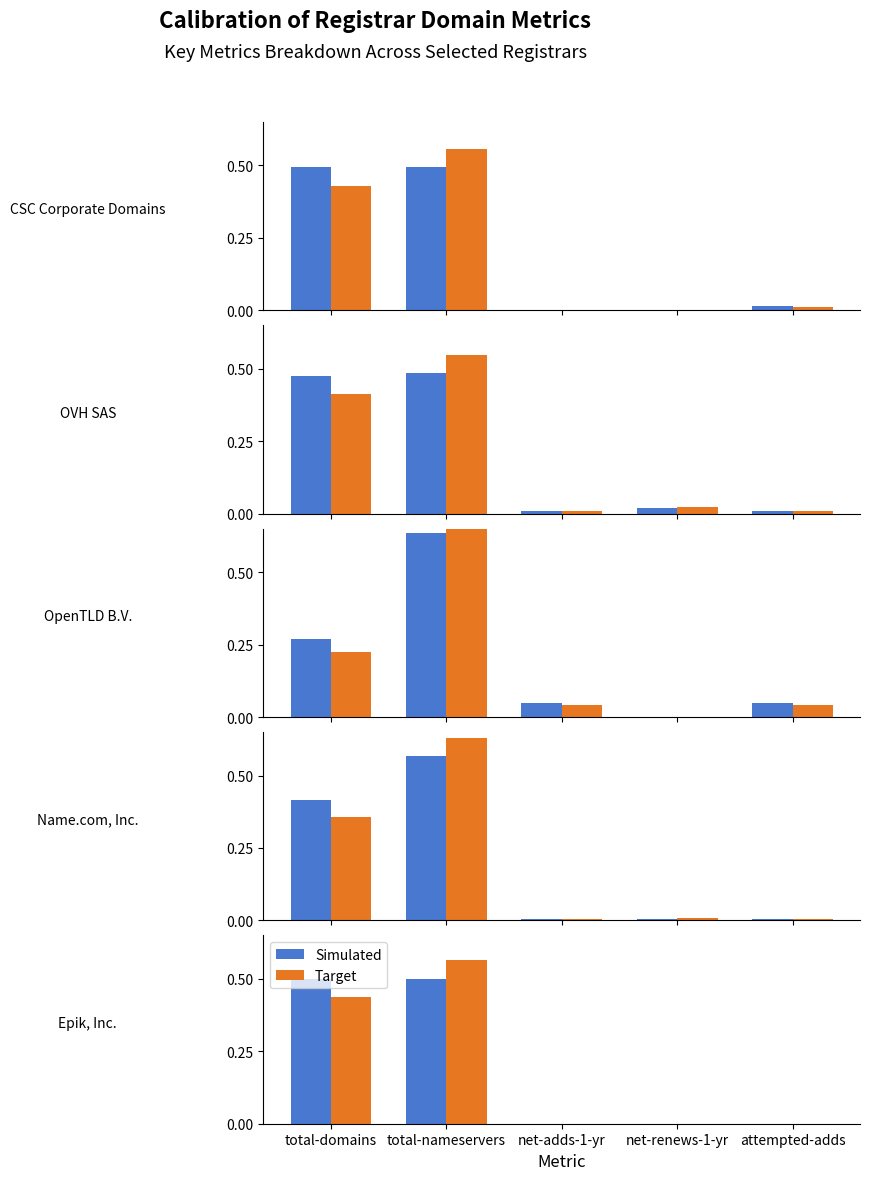

What is the label of the 1st bar from the right?

attempted-adds